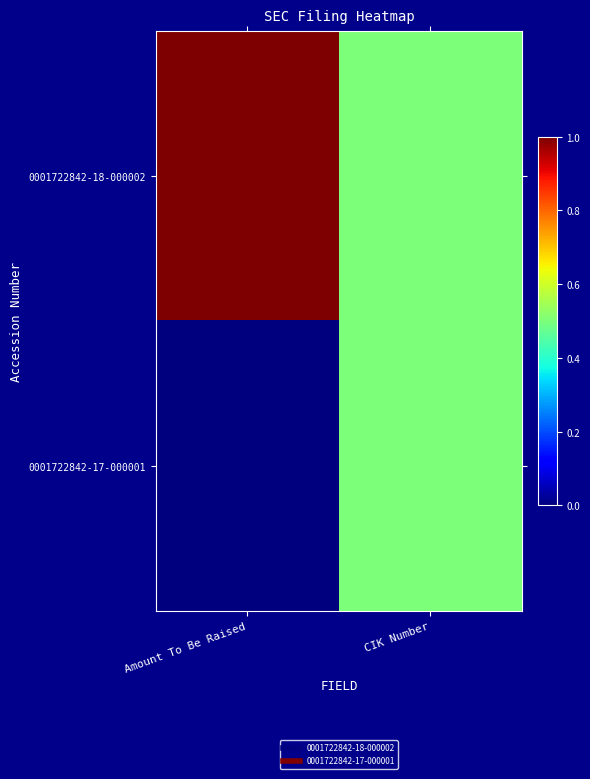

At which category is the sum across all series the highest?

Amount To Be Raised